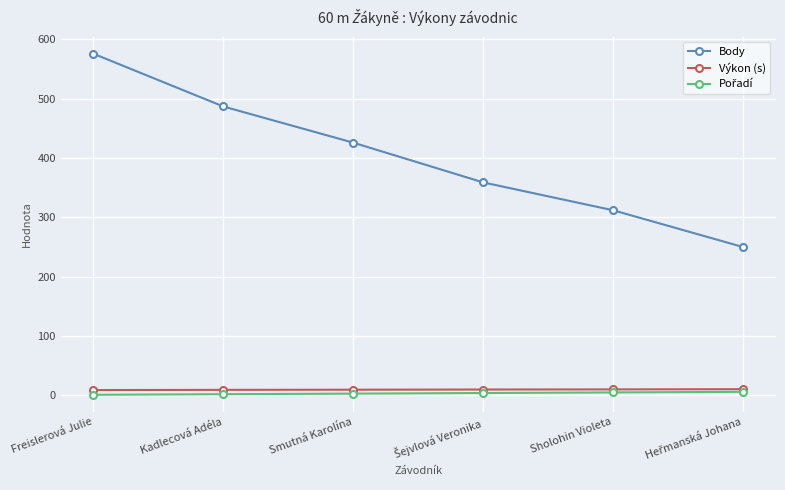

What is the greatest value displayed?

576.0